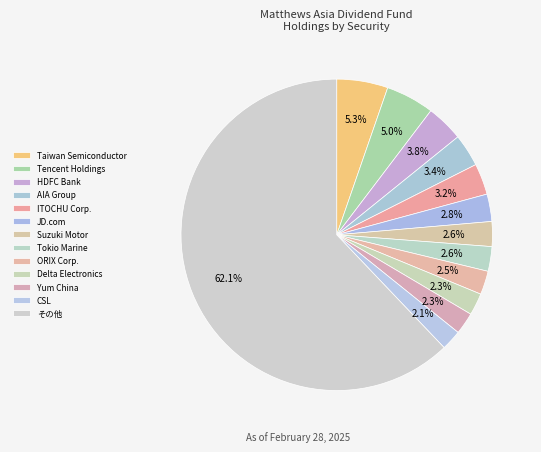

How many segments does this pie chart have?

13